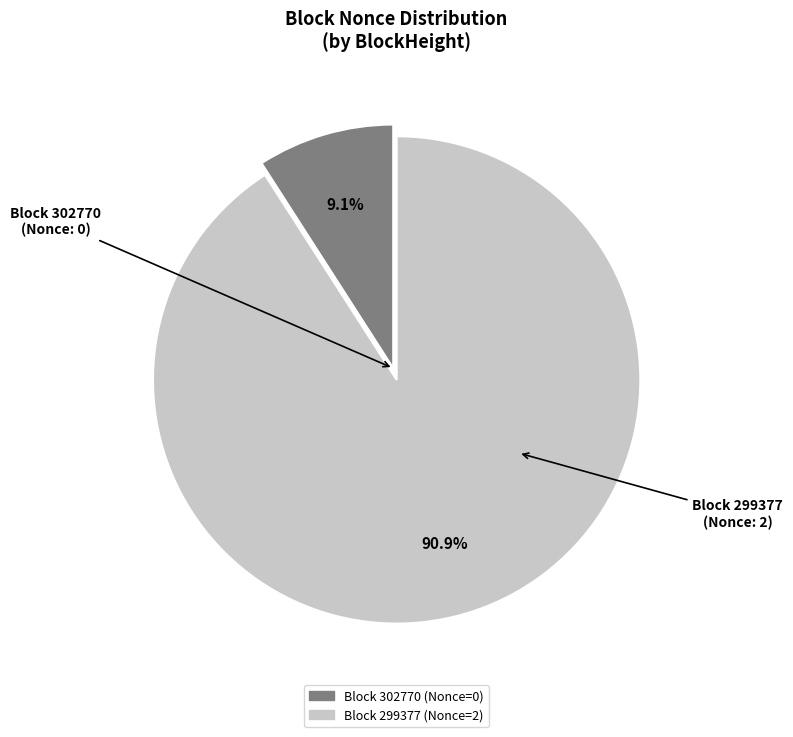

Is there a majority slice in this chart?

Yes